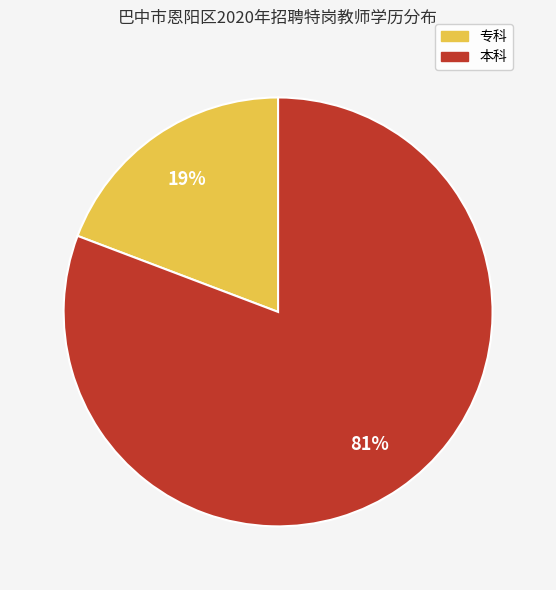

Approximately how many times larger is the value at 专科 compared to 本科?

0.2